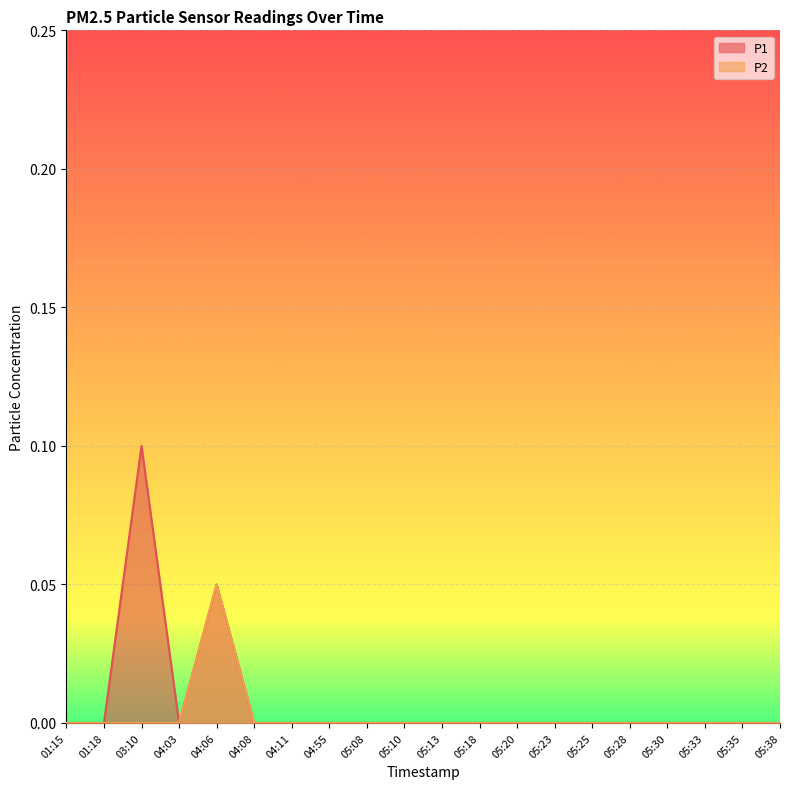

What is the maximum value shown in the chart?

0.1